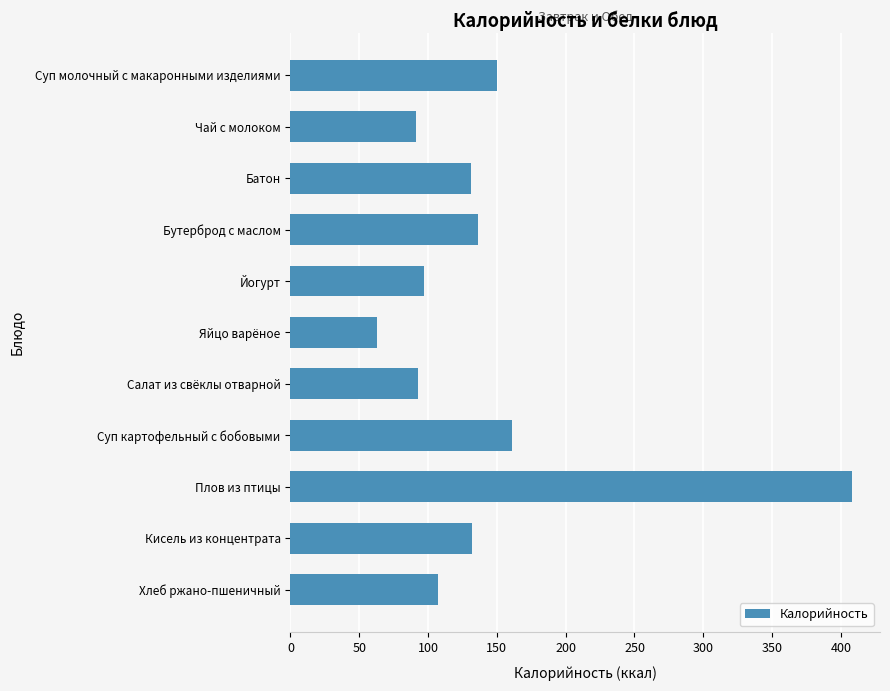

What is the value of the 6th bar from the top?

63.0